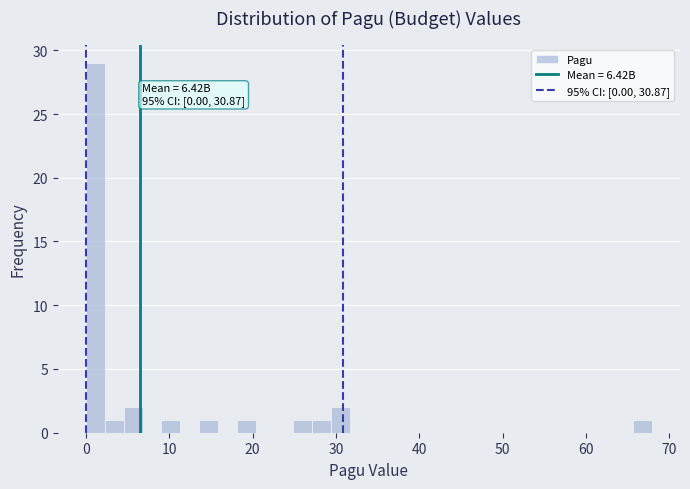

Around what value on the x-axis is the tallest bar? Give the approximate position of its centre, as read against the axis.

1